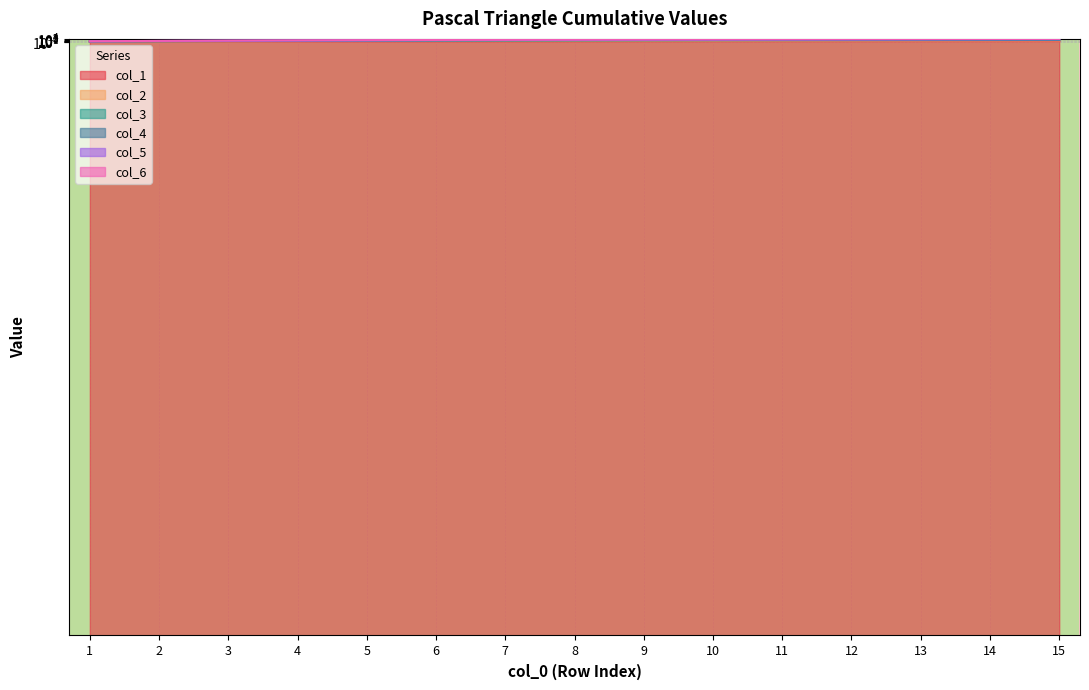

The value of col_4 at 10 is 1000. True or false?

True